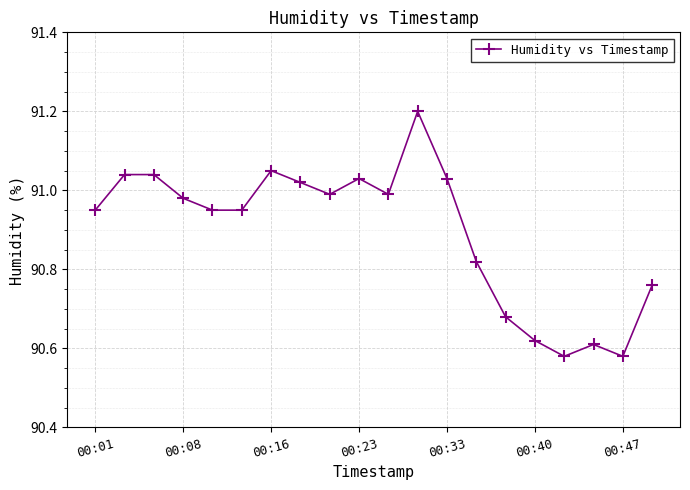

What is the sum of all values?

1817.9